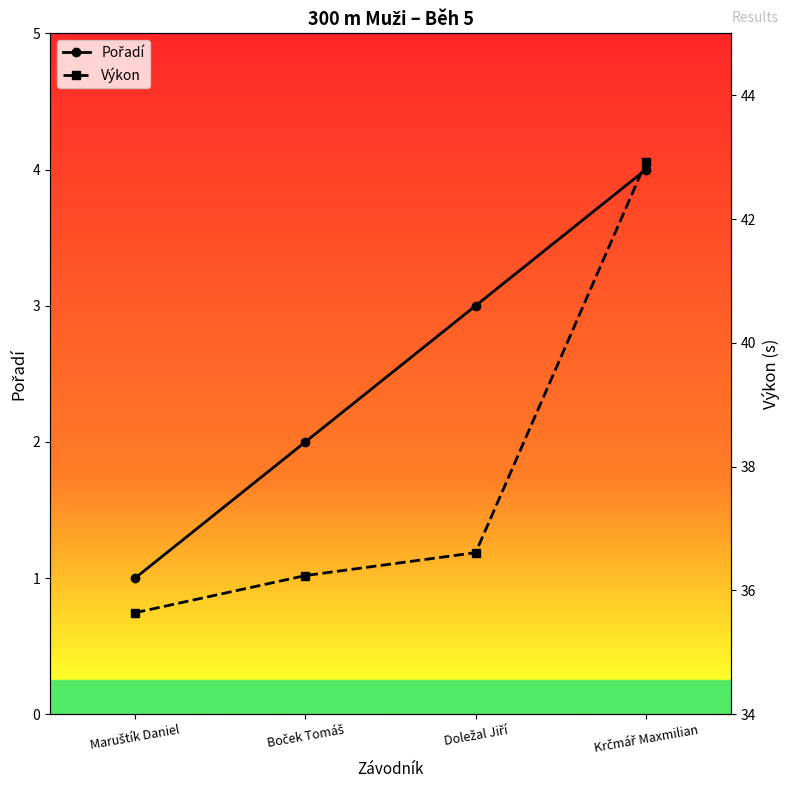

Reading left to right, extract all data points from this chart.

Pořadí: Maruštík Daniel=1.0	Boček Tomáš=2.0	Doležal Jiří=3.0	Krčmář Maxmilian=4.0
Výkon: Maruštík Daniel=35.6	Boček Tomáš=36.2	Doležal Jiří=36.6	Krčmář Maxmilian=42.9